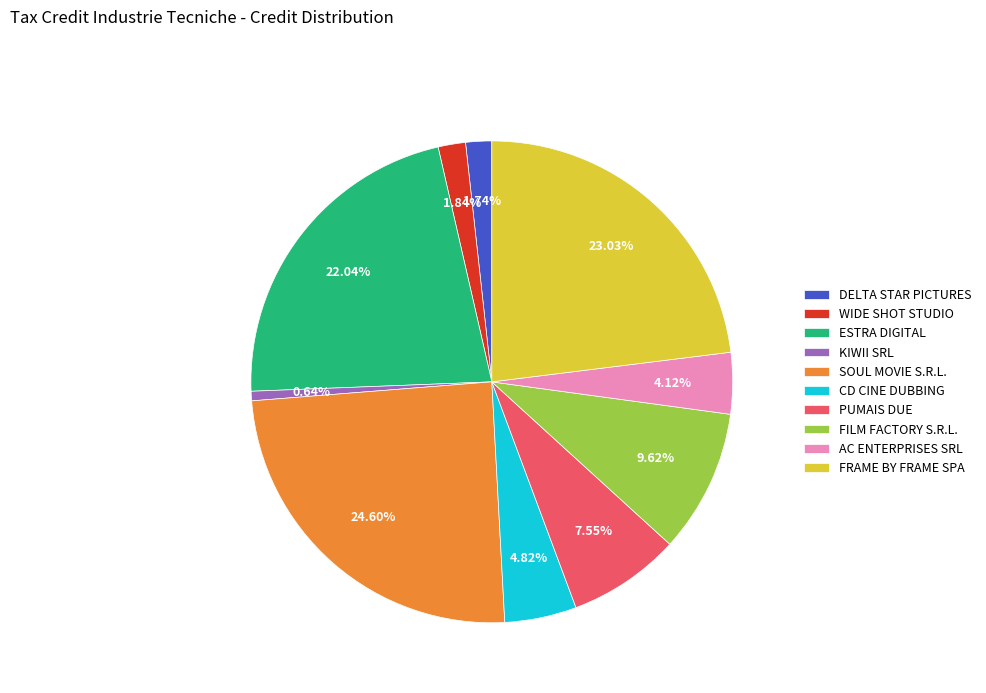

Approximately how many times larger is the value at WIDE SHOT STUDIO compared to PUMAIS DUE?

0.2